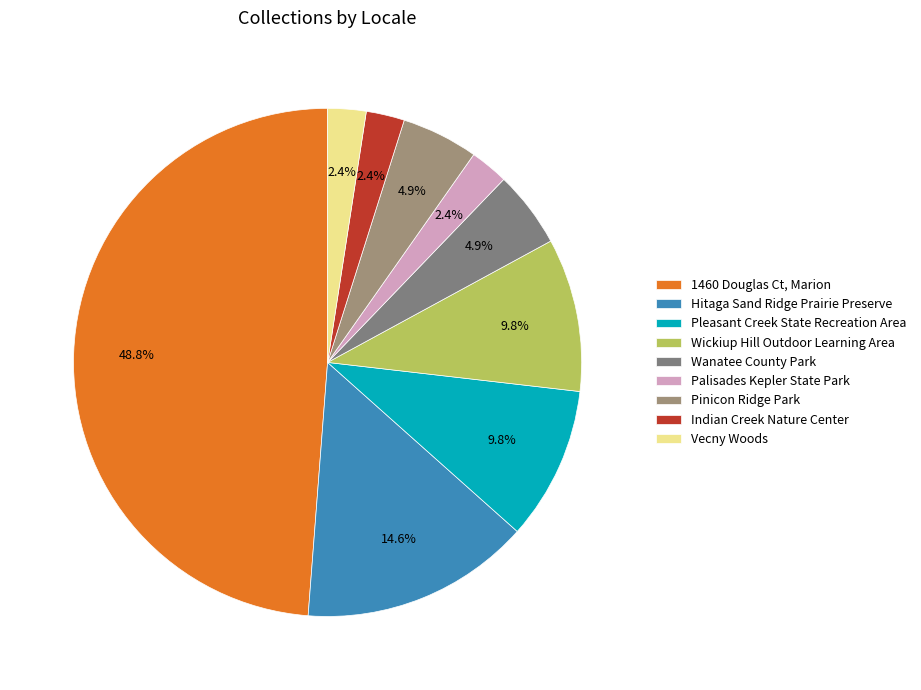

What percentage is the Pinicon Ridge Park slice, to the nearest percent?

5%